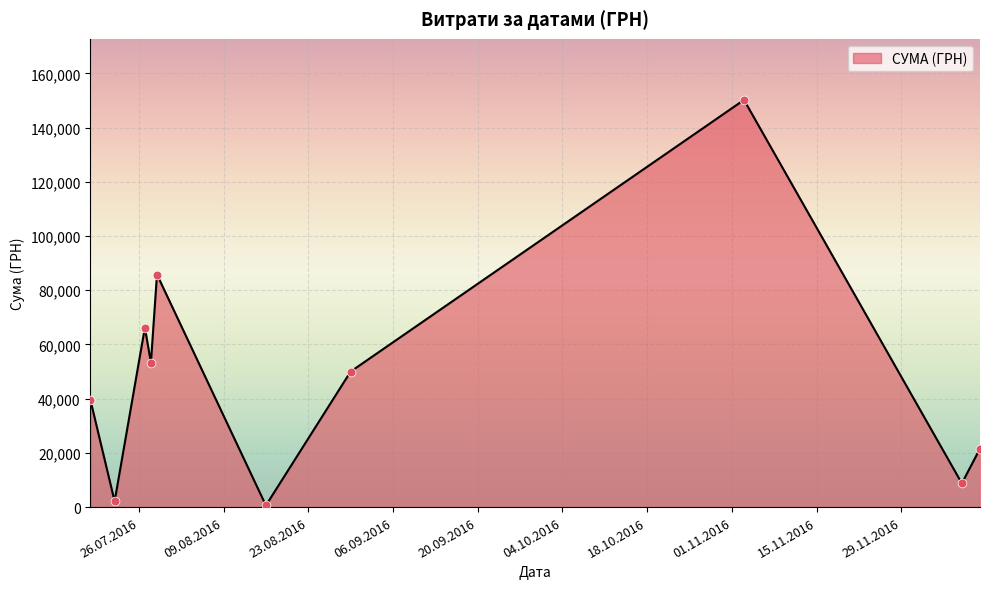

What is the maximum value shown in the chart?

150216.7